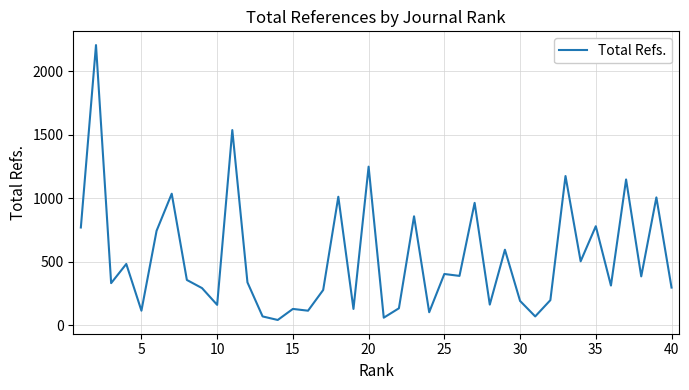

Does the chart display data point markers on the line(s)?

No